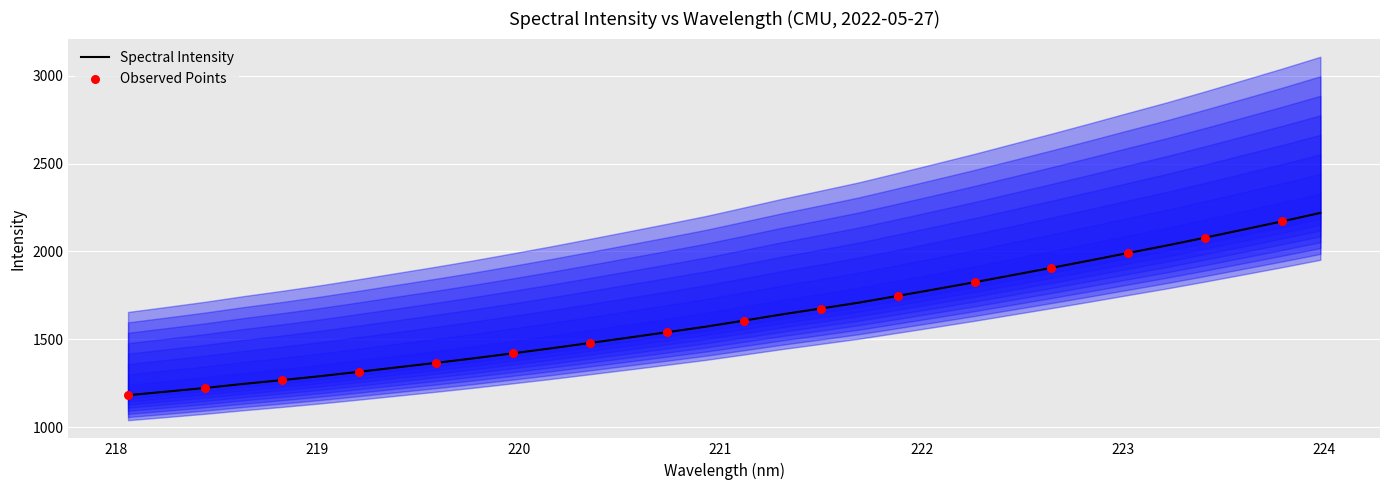

Between 223.0264 and 222.4538, which is larger?

223.0264